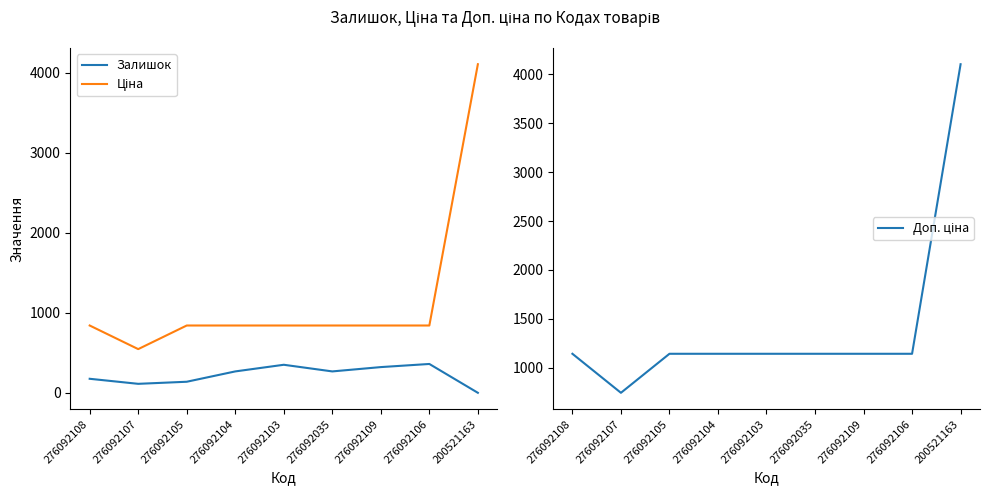

What is the value of the Залишок point at the 5th from the left?

352.0